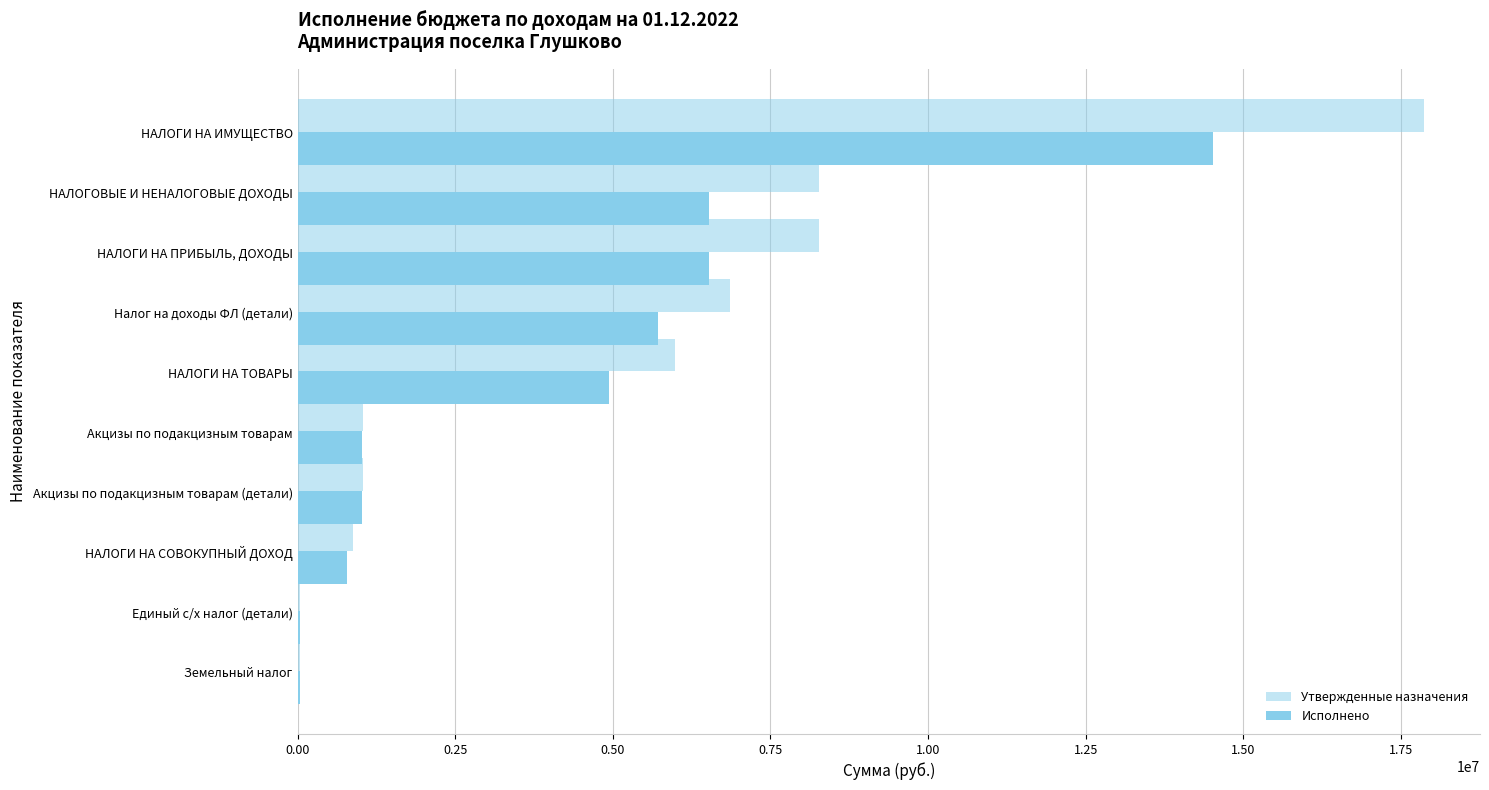

How many series are shown in this chart?

2